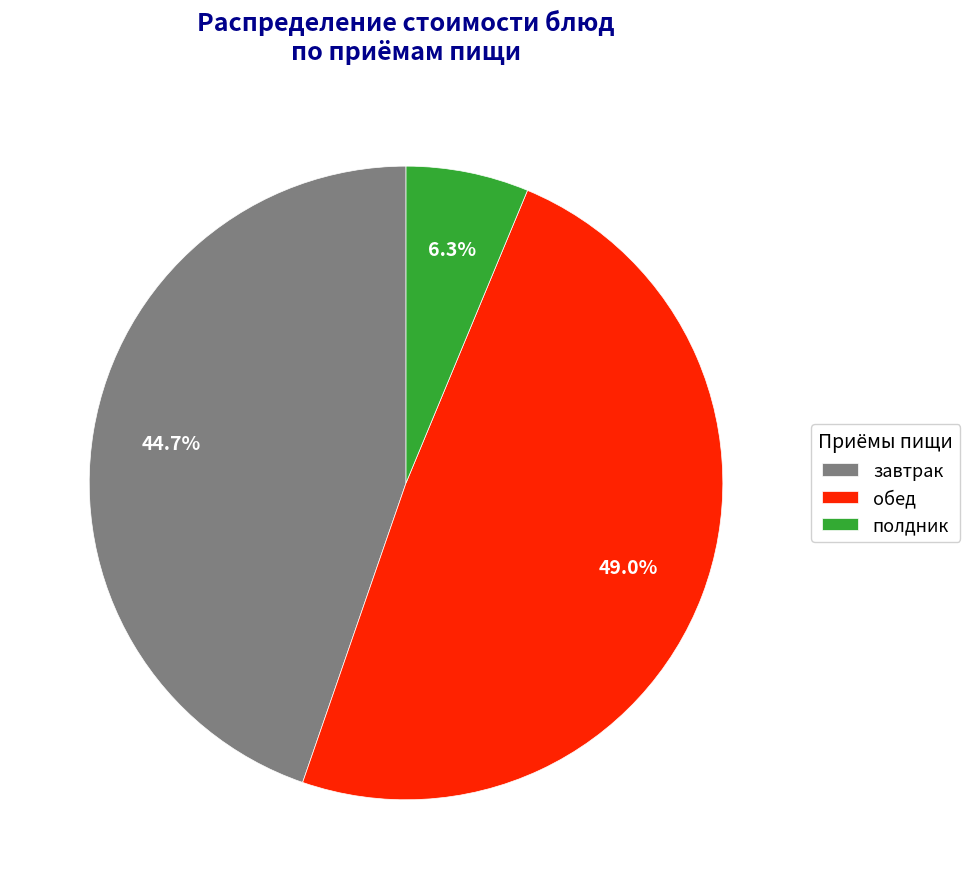

Which category has the biggest portion of the pie?

обед